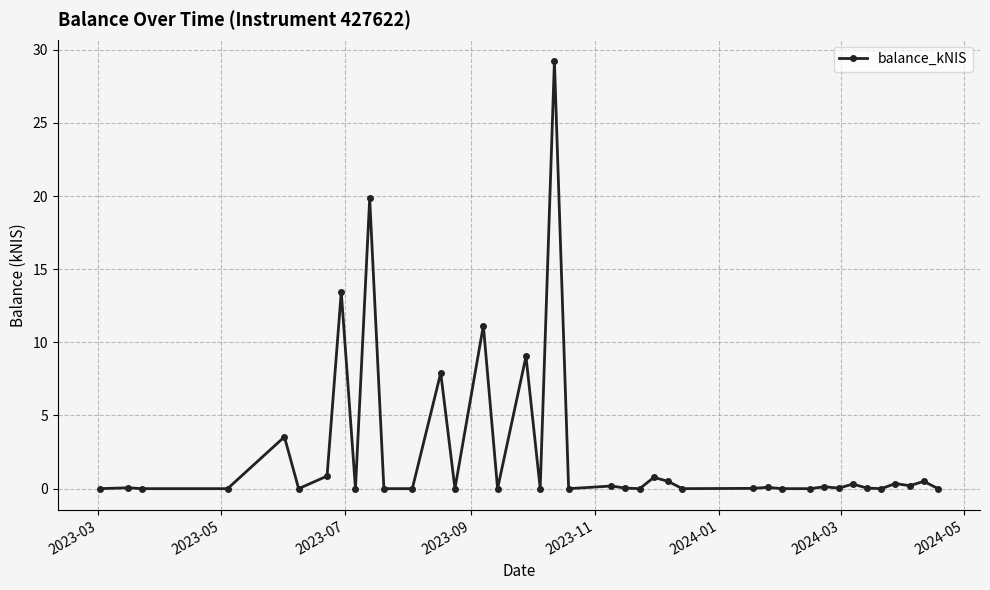

What is the sum of all values?

98.2